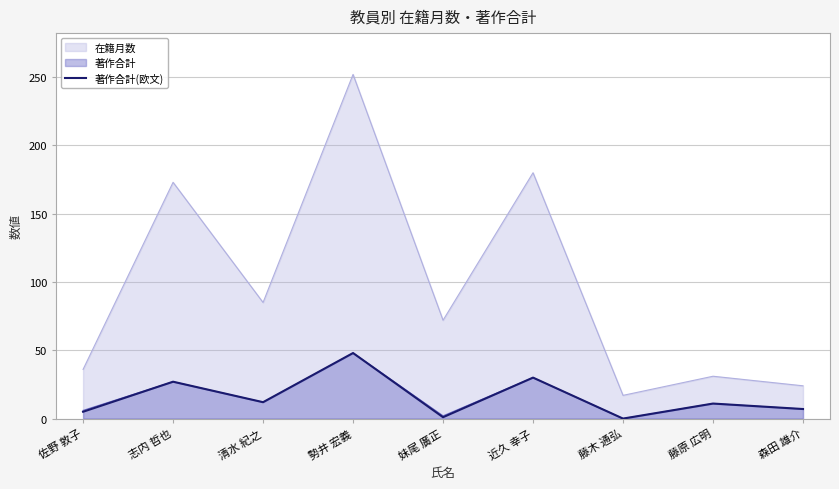

What is the difference between the highest and lowest values at 藤木 通弘?

17